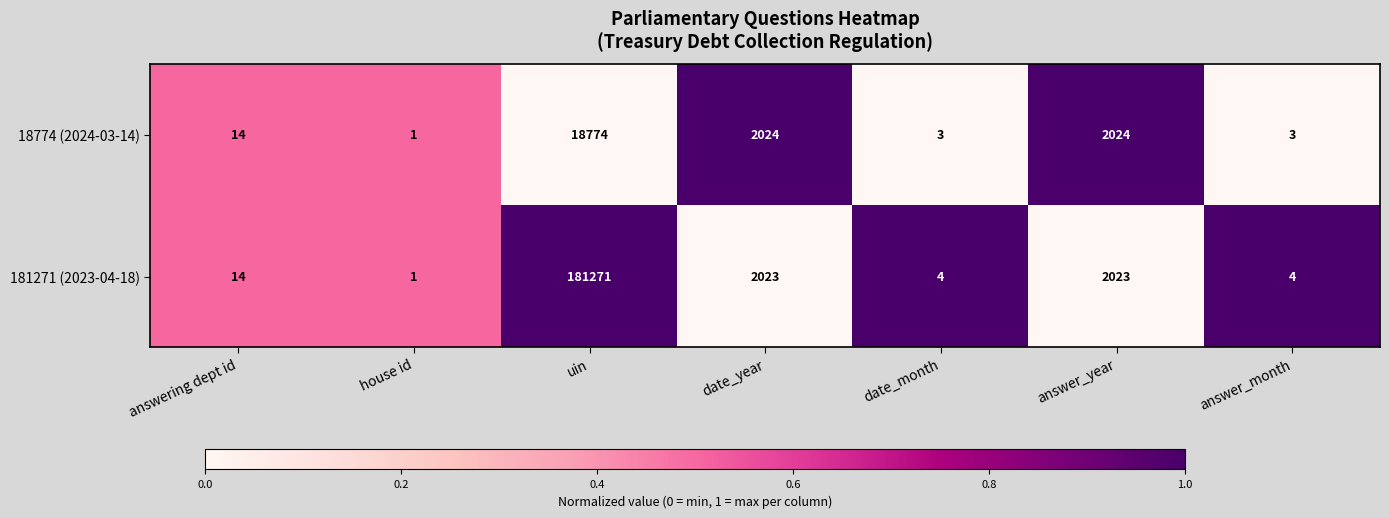

At which category does the chart reach its peak across all series?

uin